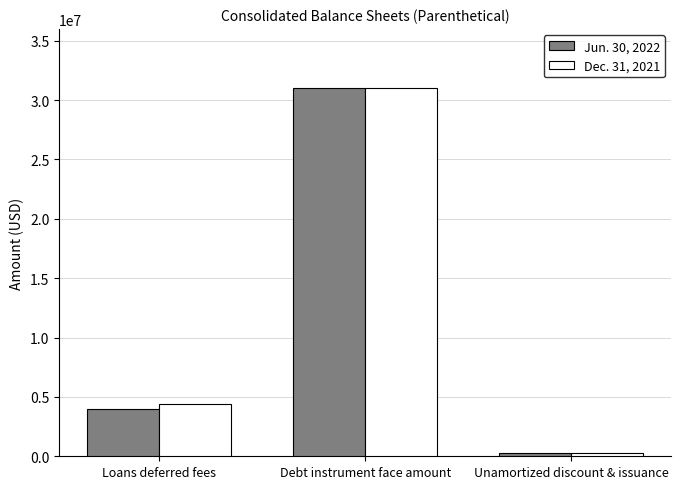

The Jun. 30, 2022 series shows 981972 at Loans deferred fees. True or false?

False